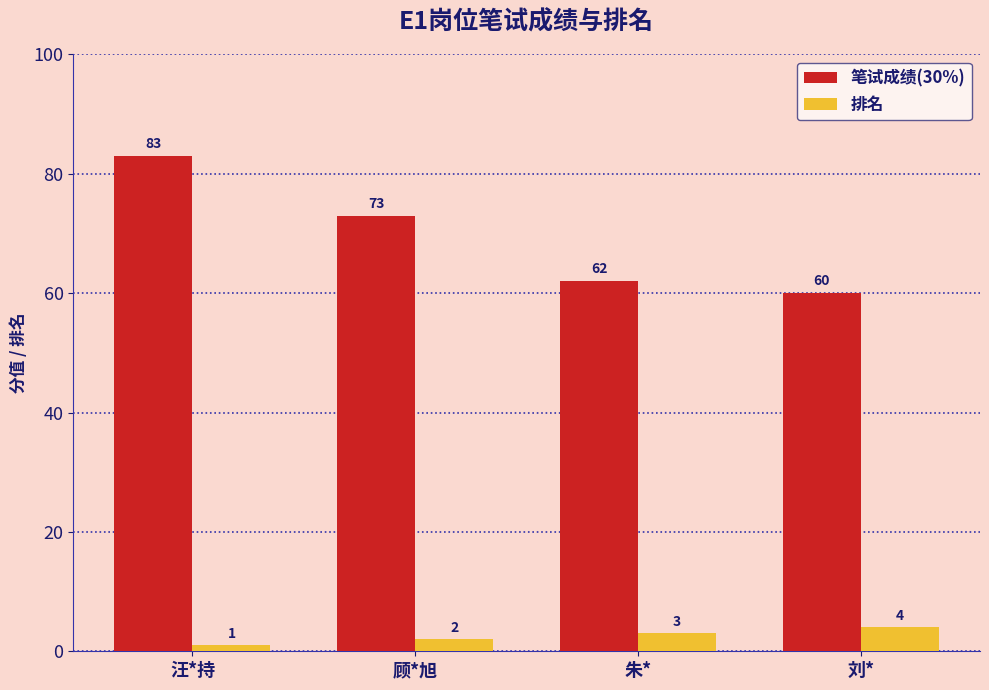

Reading left to right, what are all the values shown in this chart?

笔试成绩(30%): 汪*持=83	顾*旭=73	朱*=62	刘*=60
排名: 汪*持=1	顾*旭=2	朱*=3	刘*=4